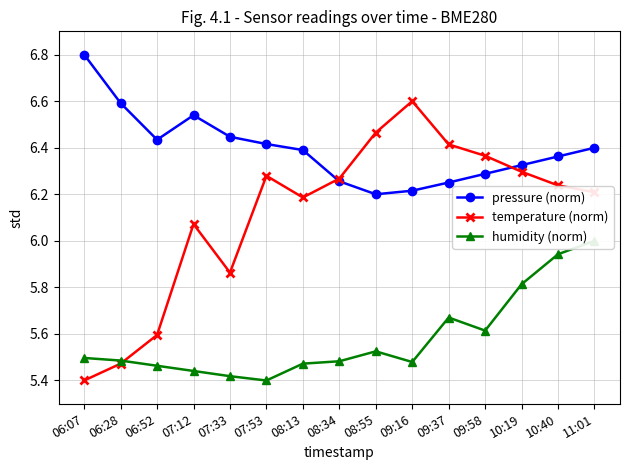

Is it true that humidity (norm) equals 5.5 at 06:07?

True